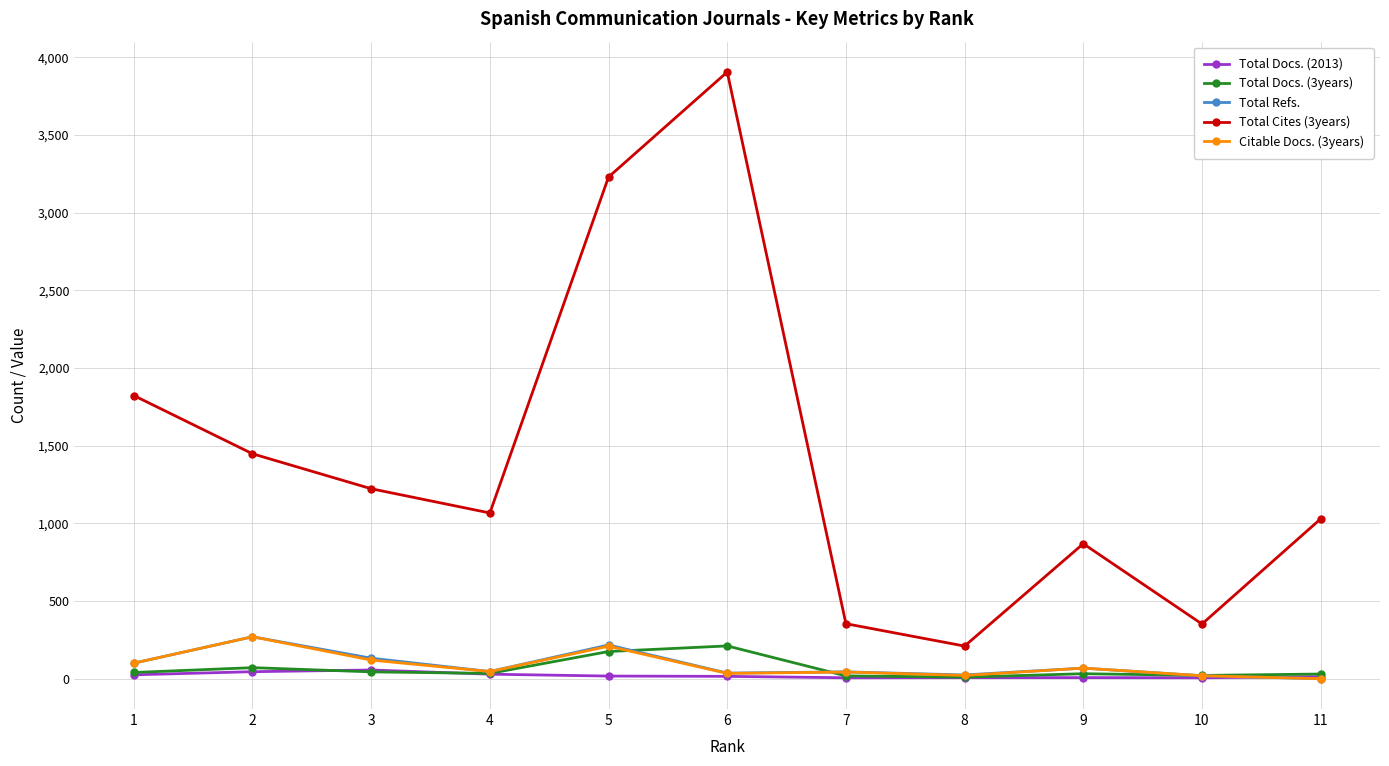

Is the value of Total Refs. at 5 greater than the value of Total Cites (3years) at 1?

No